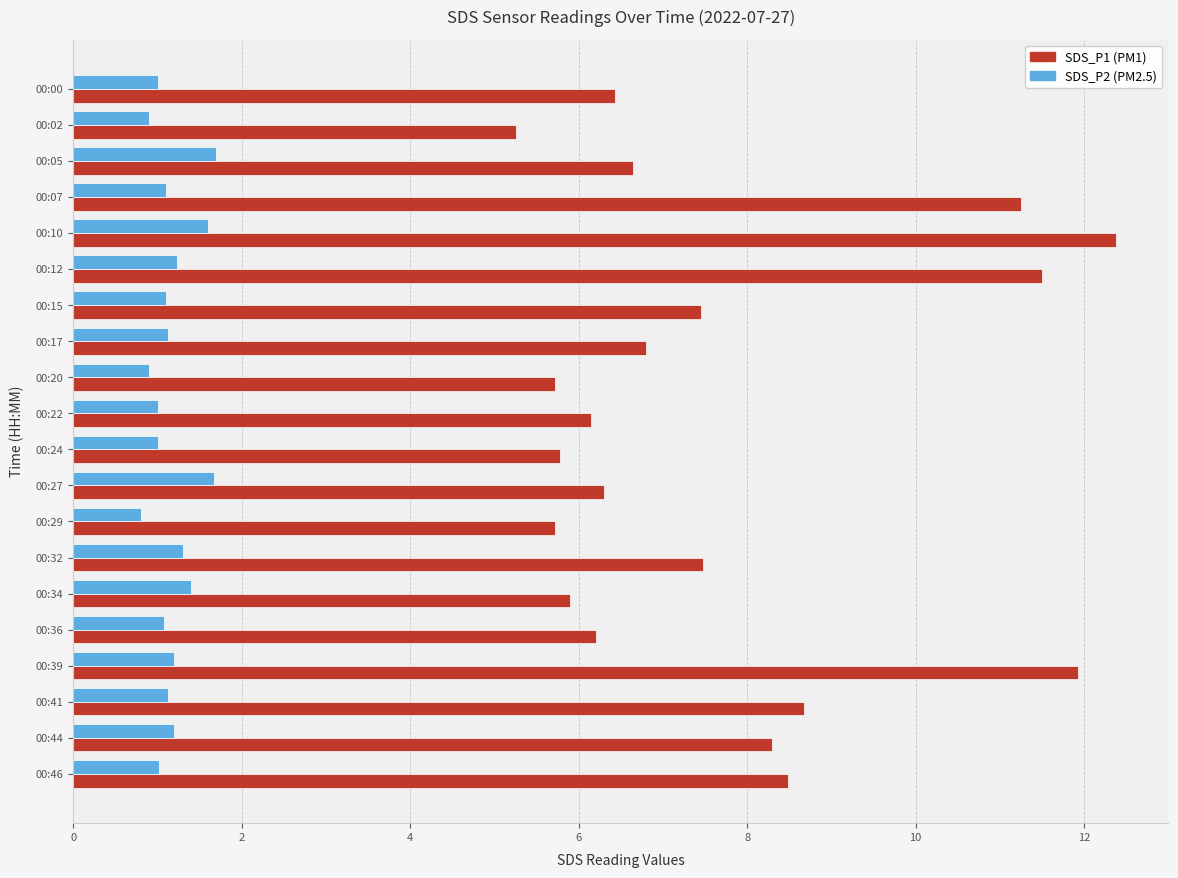

What is the difference between the highest and lowest values at 00:24?

4.8